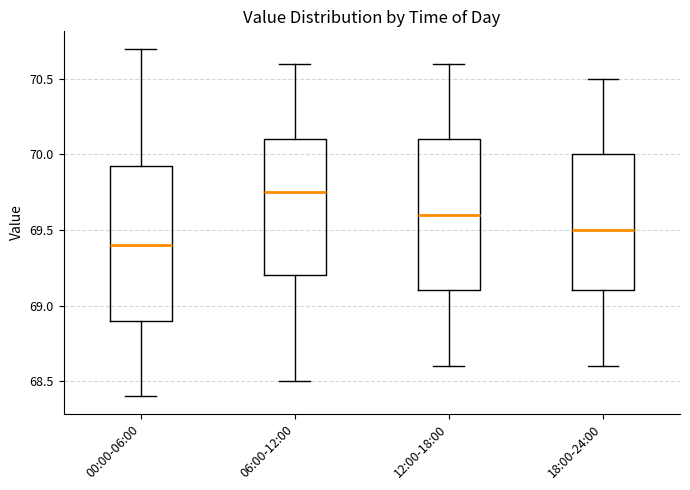

Reading left to right, read every box against the y-axis: the position of its median line, the range the box covers, and the ends of its whiskers. The values are not printed on the chart, so give them approximately, as read against the axis.

00:00-06:00: median 69.40, box 68.90 to 69.95, whiskers 68.40 to 70.70
06:00-12:00: median 69.75, box 69.20 to 70.10, whiskers 68.50 to 70.60
12:00-18:00: median 69.60, box 69.10 to 70.10, whiskers 68.60 to 70.60
18:00-24:00: median 69.50, box 69.10 to 70.00, whiskers 68.60 to 70.50